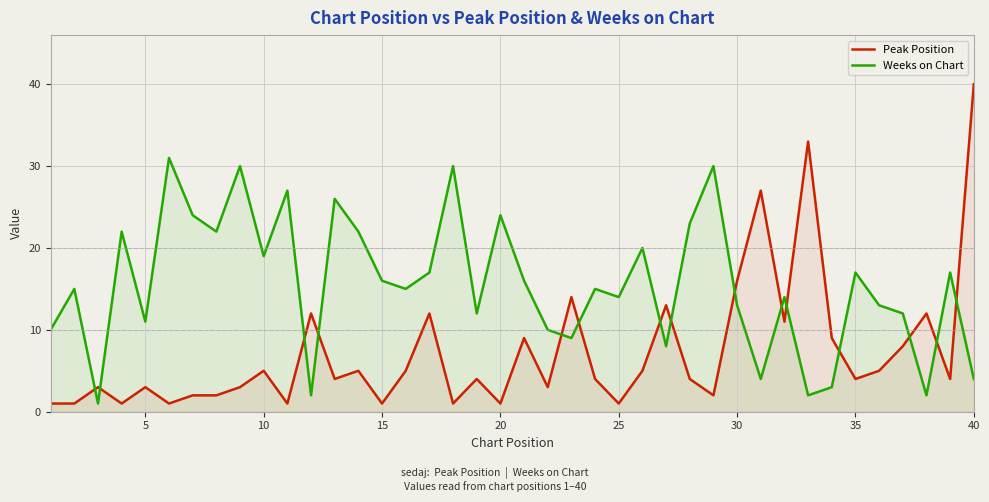

List the series in order of their peak value, highest first.

Peak Position, Weeks on Chart